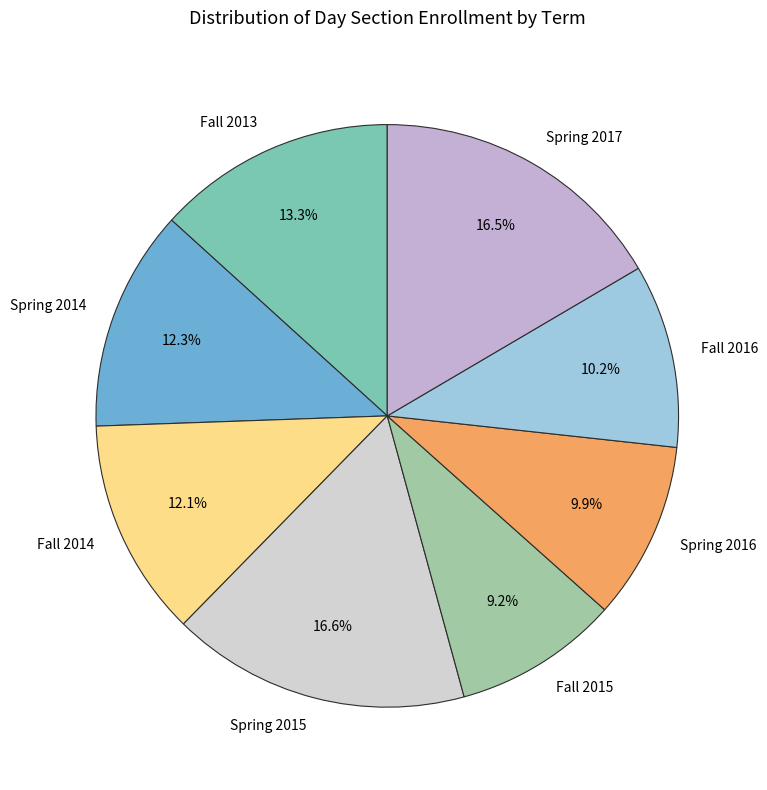

Is there any slice that represents more than half of the pie?

No